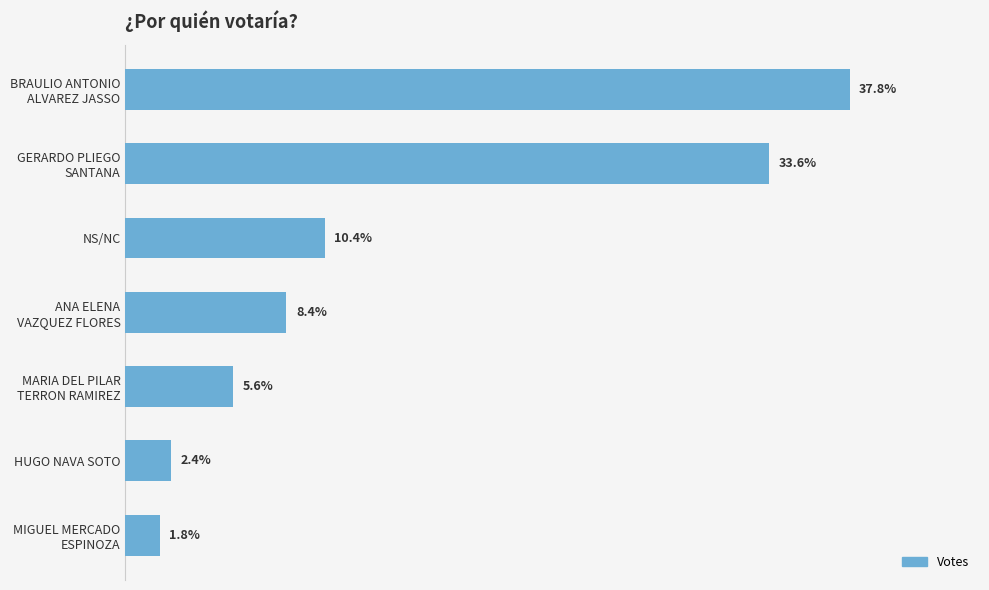

List the labels in order of value, largest first.

BRAULIO ANTONIO
ALVAREZ JASSO, GERARDO PLIEGO
SANTANA, NS/NC, ANA ELENA
VAZQUEZ FLORES, MARIA DEL PILAR
TERRON RAMIREZ, HUGO NAVA SOTO, MIGUEL MERCADO
ESPINOZA